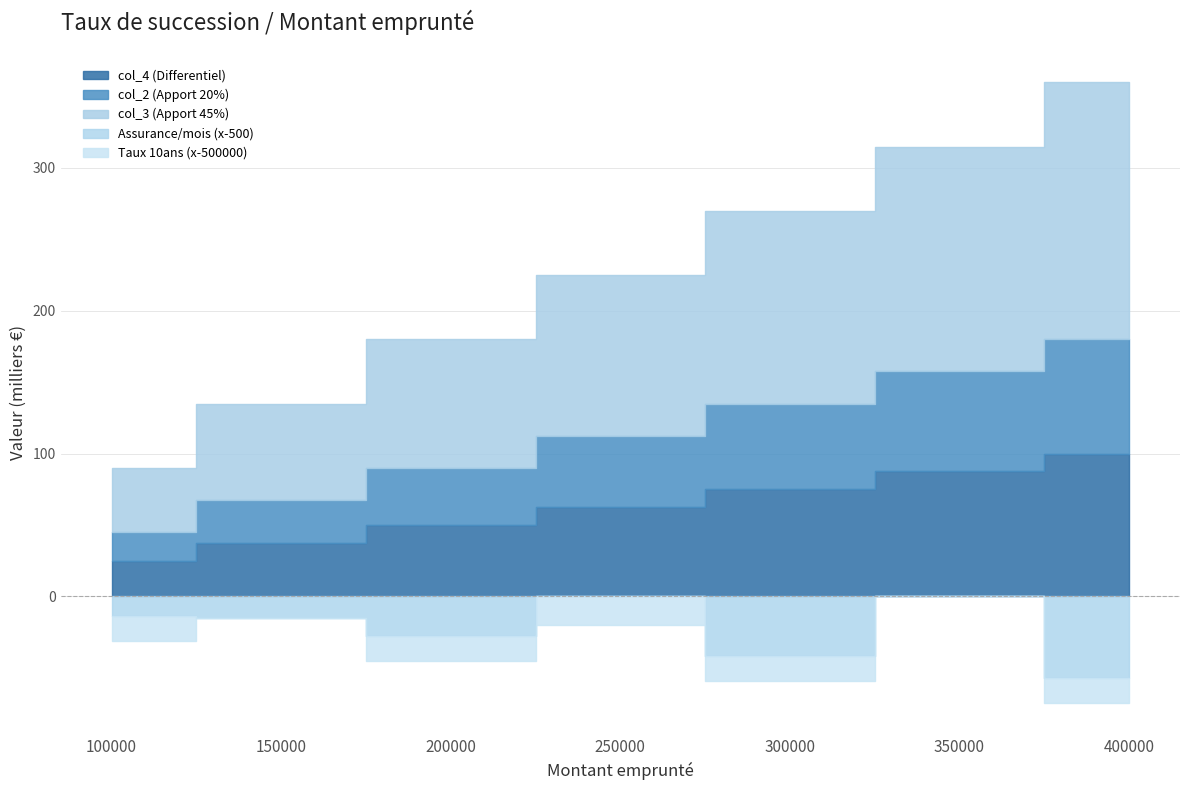

Does the chart display data point markers on the line(s)?

No